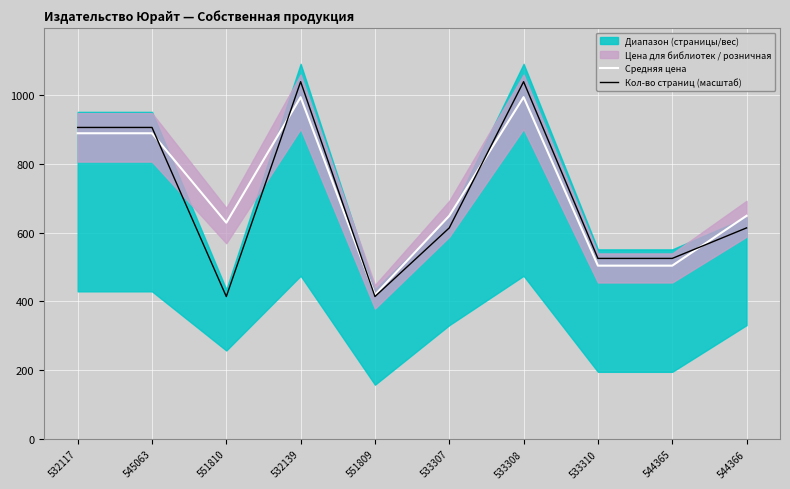

True or false: Средняя цена has a value of 137.2 at 544366.

False